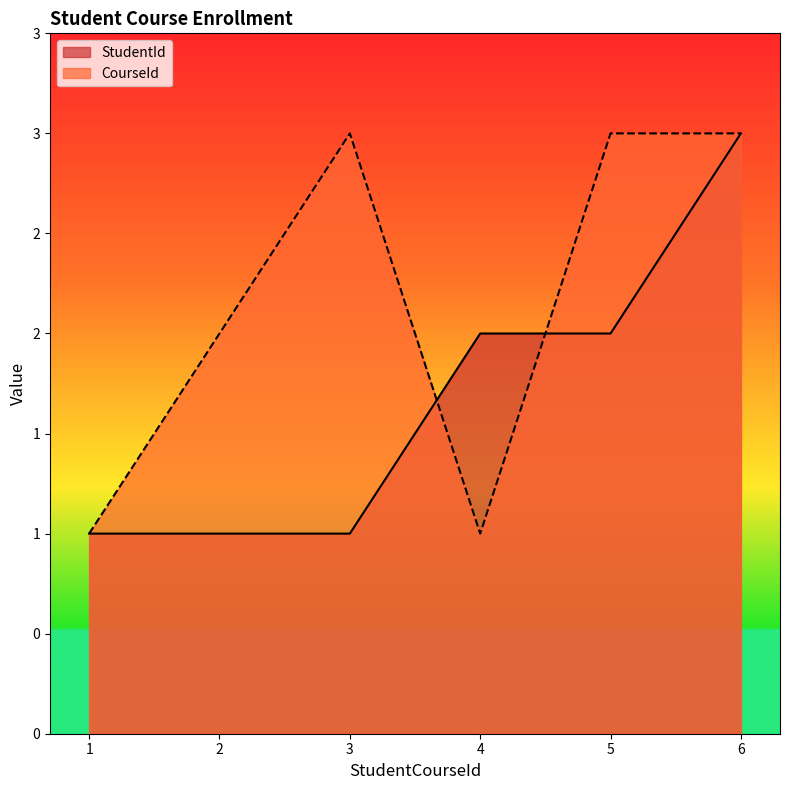

What is the average value of the StudentId series?

2